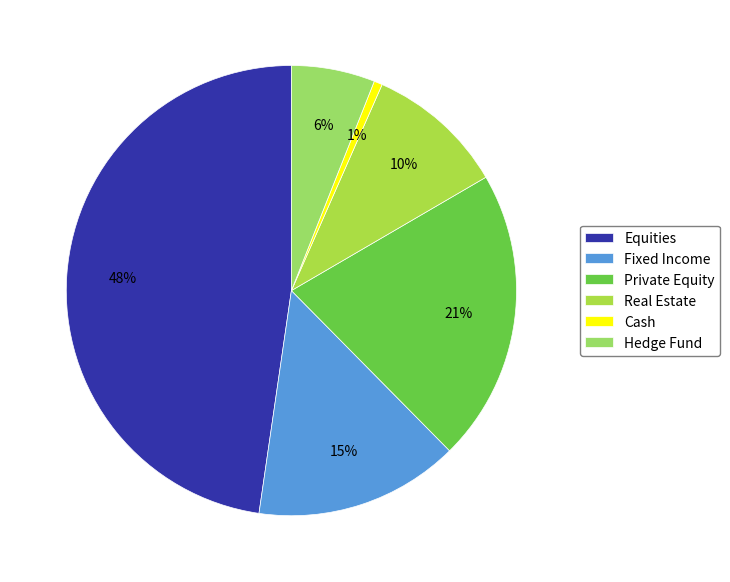

To the nearest percent, what percentage of the pie is Cash?

1%